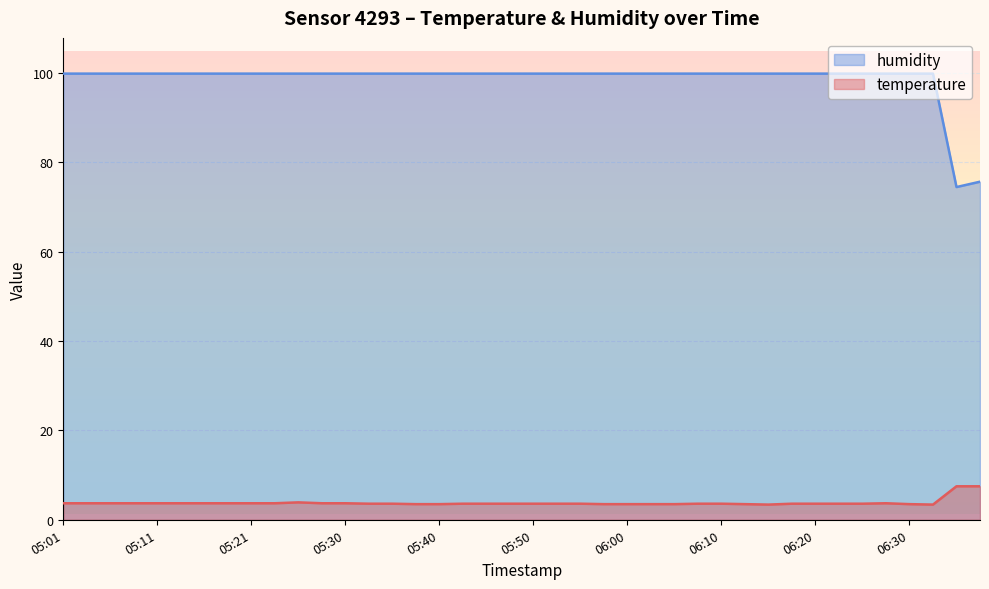

What are all the series names shown in the legend?

humidity, temperature